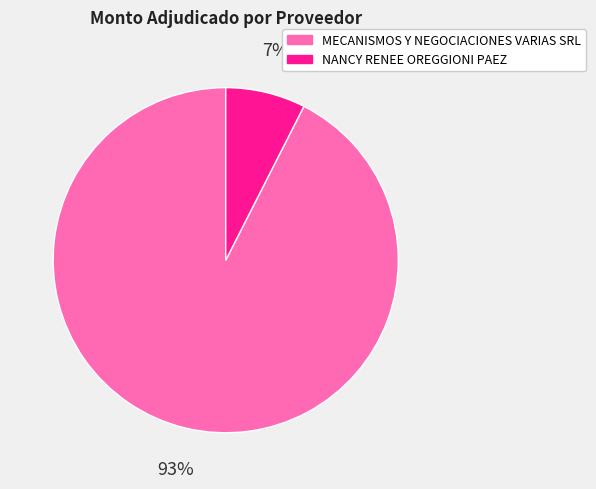

Between NANCY RENEE OREGGIONI PAEZ and MECANISMOS Y NEGOCIACIONES VARIAS SRL, which is larger?

MECANISMOS Y NEGOCIACIONES VARIAS SRL